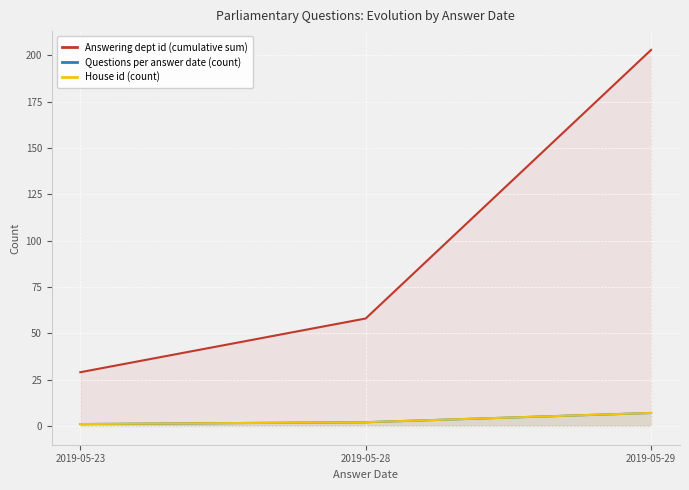

How many series are shown in this chart?

3